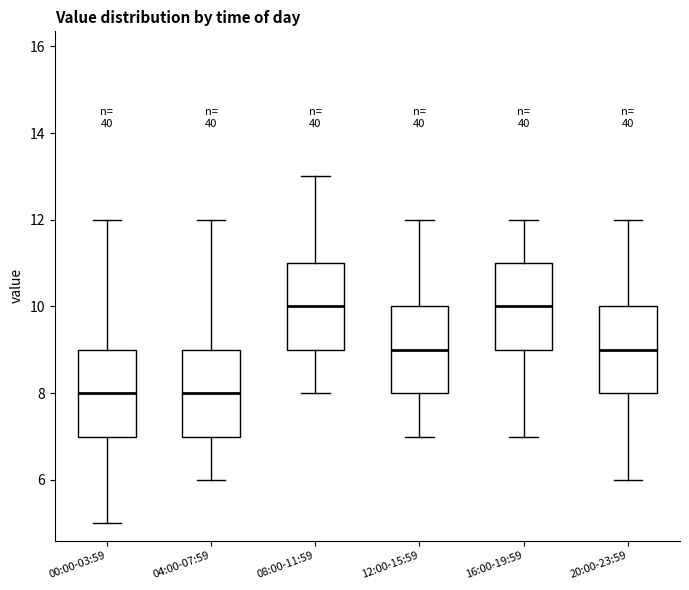

Reading left to right, transcribe this box plot: for each box, give where its median line is, the range the box spans, and where its two whiskers end, as read against the y-axis. The values are not printed on the chart, so give them approximately, as read against the axis.

00:00-03:59: median 8, box 7 to 9, whiskers 5 to 12
04:00-07:59: median 8, box 7 to 9, whiskers 6 to 12
08:00-11:59: median 10, box 9 to 11, whiskers 8 to 13
12:00-15:59: median 9, box 8 to 10, whiskers 7 to 12
16:00-19:59: median 10, box 9 to 11, whiskers 7 to 12
20:00-23:59: median 9, box 8 to 10, whiskers 6 to 12